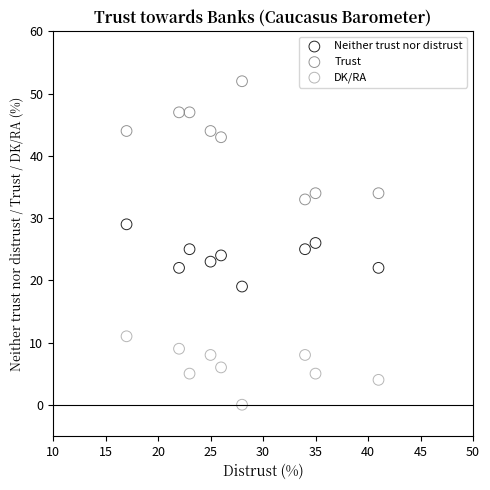

In the Trust series, what Y value is closest to 42?

43